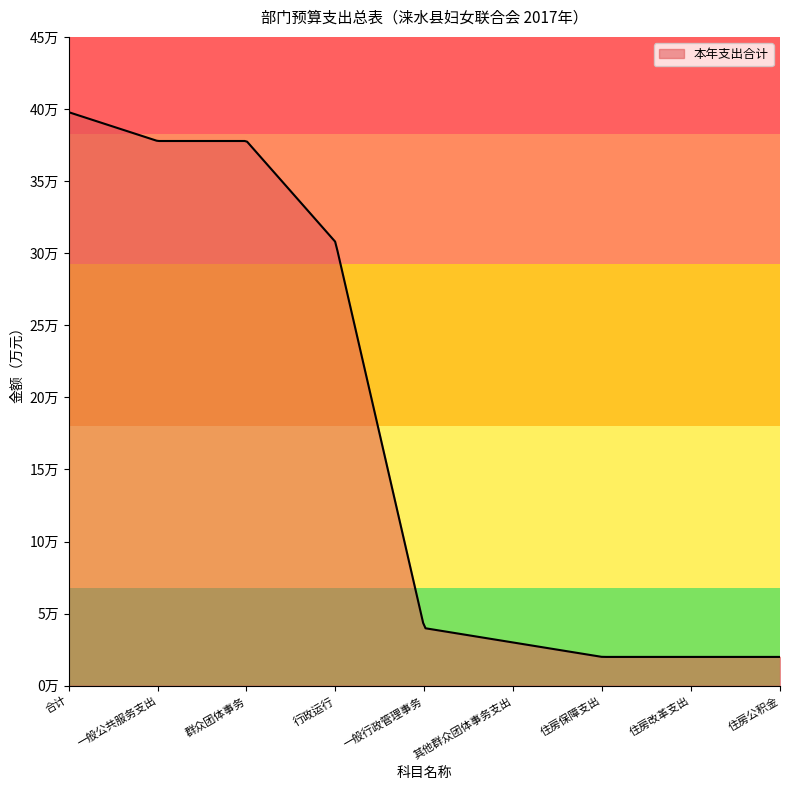

Does the chart have visible grid lines?

No